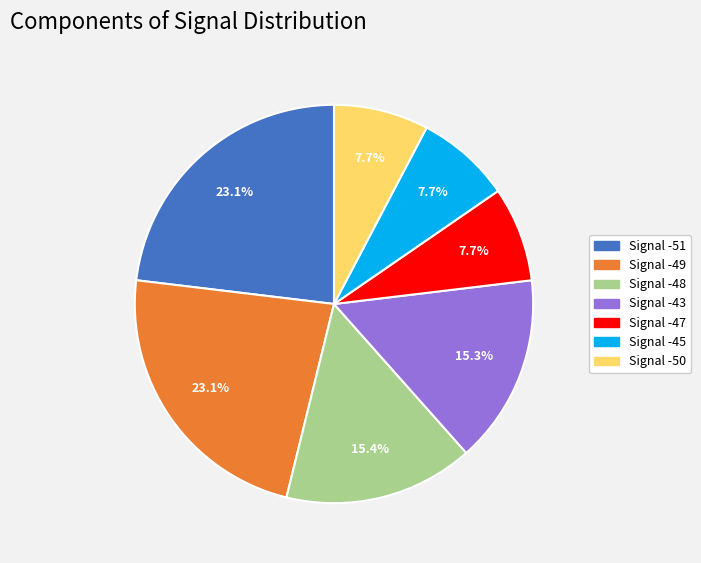

Does any single category account for the majority?

No